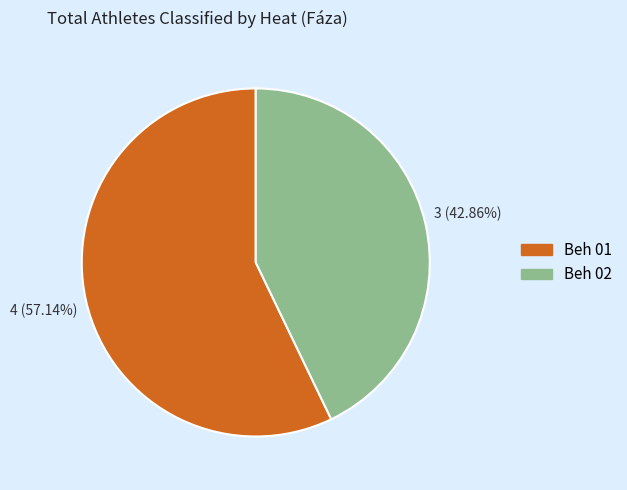

Is the sum of Beh 01 and Beh 02 greater than half?

Yes